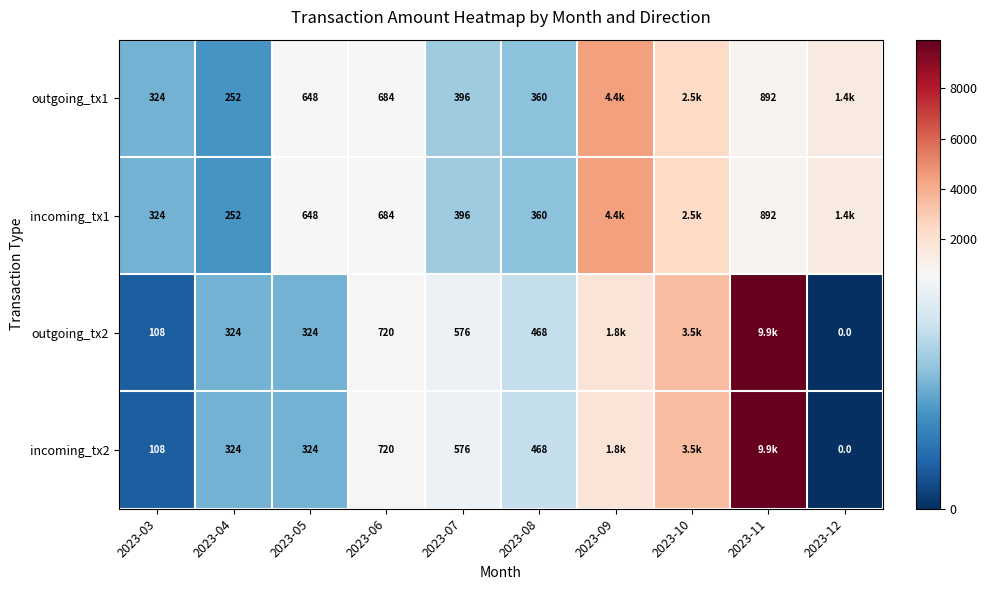

Is it true that incoming_tx2 equals 324.0 at 2023-04?

True